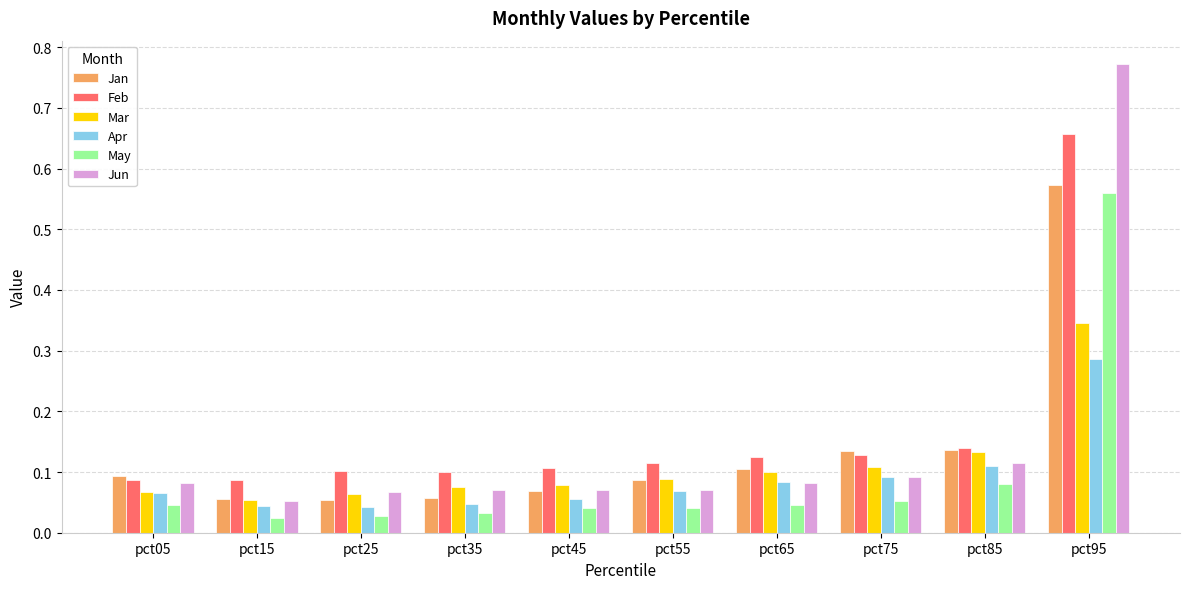

What is the sum of all Mar values?

1.1